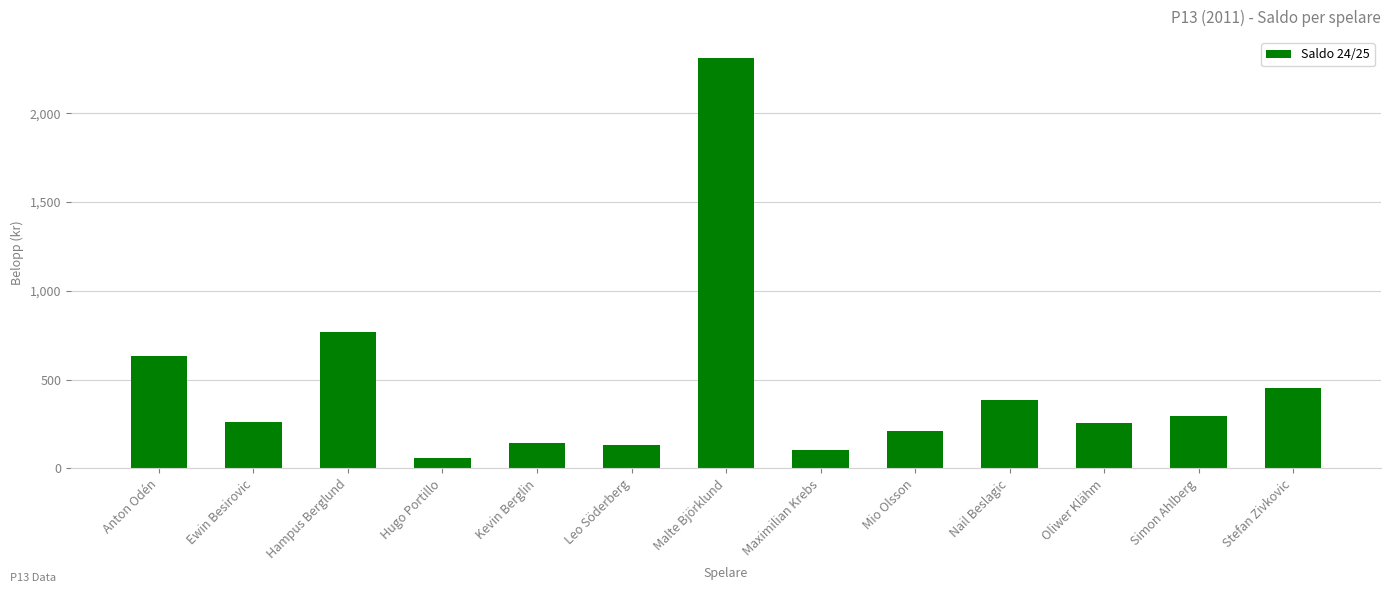

At which label is the value closest to 1184?

Hampus Berglund